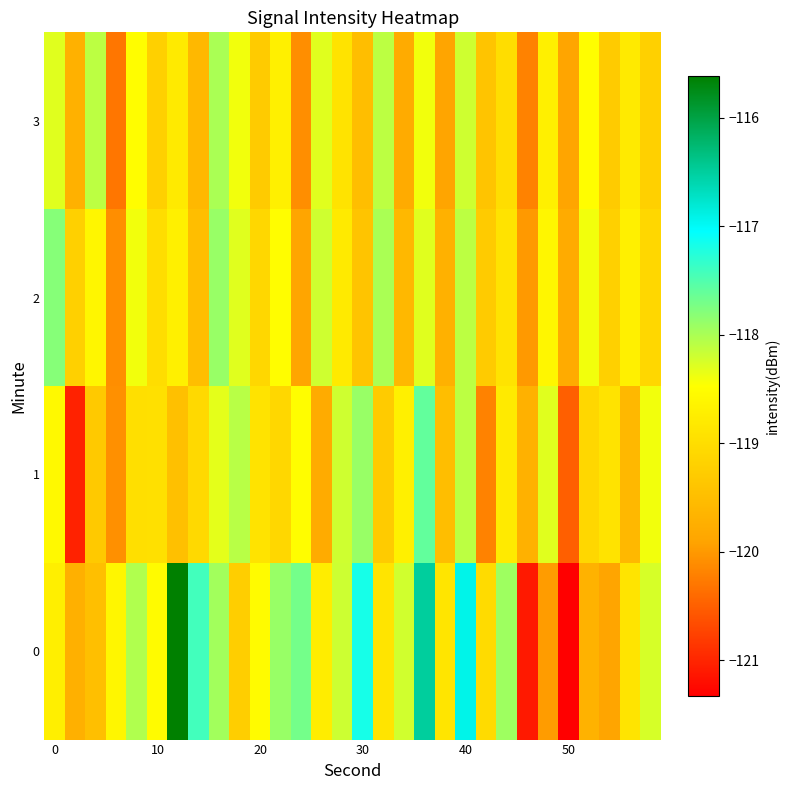

Reading right to left, what are all the values shown in this chart?

0: -118.2	-118.9	-119.9	-119.7	-121.3	-120.0	-121.1	-117.9	-119.0	-116.9	-118.9	-116.5	-118.2	-118.9	-117.2	-118.2	-118.7	-117.7	-117.9	-118.5	-119.2	-118.0	-117.4	-115.6	-118.5	-118.0	-118.6	-119.5	-119.7	-118.7
1: -118.4	-119.6	-118.9	-119.1	-120.5	-118.3	-119.7	-118.8	-120.2	-118.1	-119.5	-117.6	-118.7	-119.3	-117.9	-118.2	-119.8	-118.5	-119.1	-118.9	-118.1	-118.3	-119.1	-119.5	-119.0	-119.0	-120.1	-119.3	-121.0	-118.6
2: -119.1	-118.7	-119.2	-118.4	-119.8	-118.6	-120.0	-118.9	-119.3	-118.1	-119.7	-118.3	-119.6	-118.0	-119.4	-118.8	-118.2	-119.9	-118.5	-119.1	-118.3	-117.9	-119.5	-118.7	-119.0	-118.4	-120.1	-118.6	-119.2	-117.8
3: -119.2	-118.8	-119.3	-118.5	-119.9	-118.7	-120.2	-119.0	-119.4	-118.2	-119.9	-118.4	-119.8	-118.1	-119.5	-118.9	-118.3	-120.1	-118.7	-119.3	-118.4	-118.0	-119.6	-118.8	-119.2	-118.5	-120.3	-118.1	-119.7	-118.3